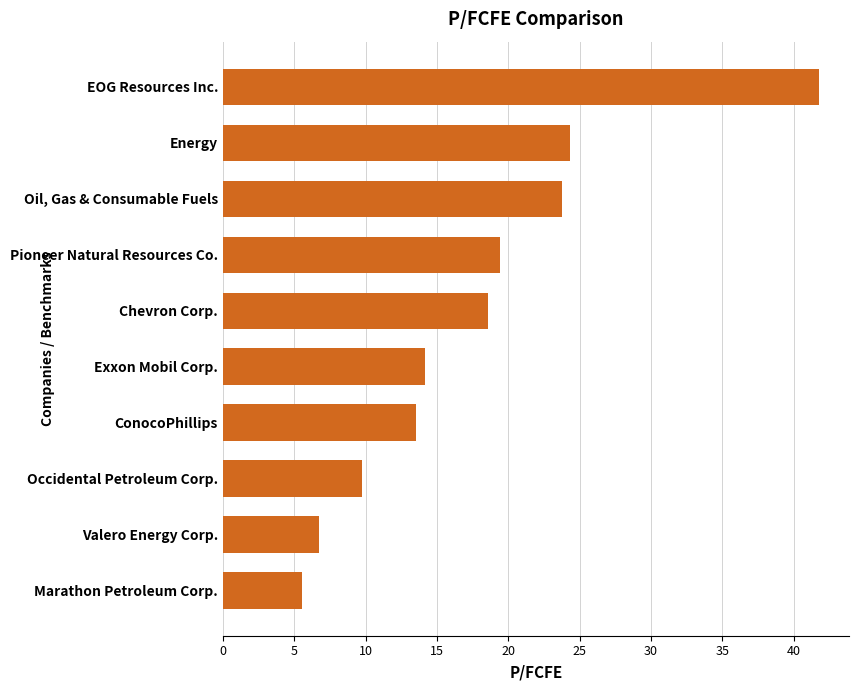

The chart shows a value of 7.9 at Marathon Petroleum Corp.. True or false?

False